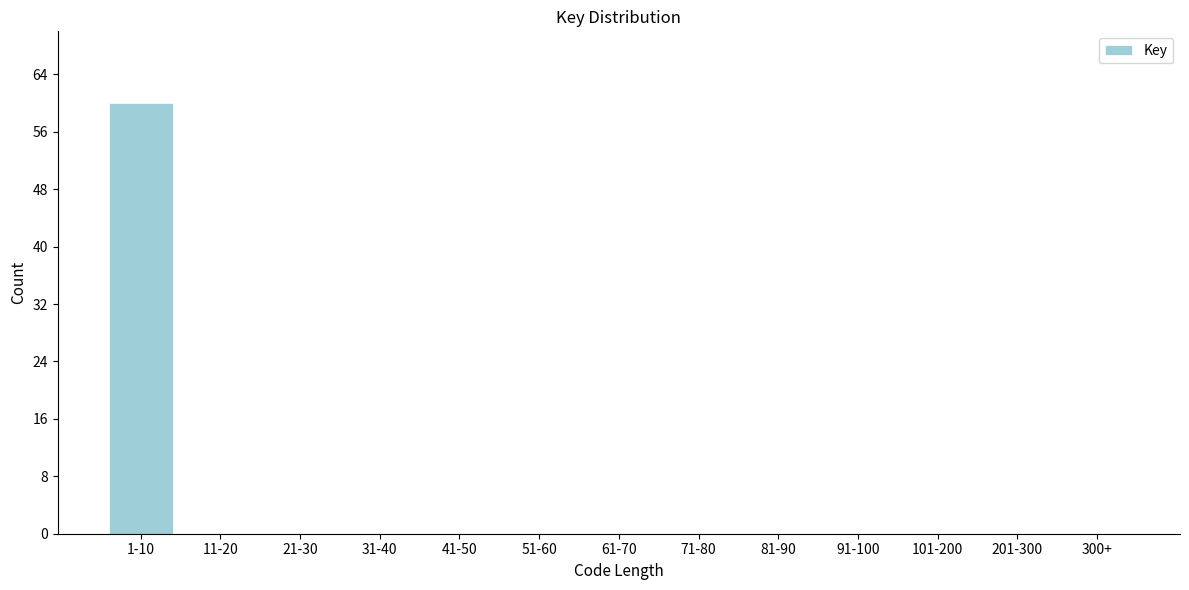

Reading left to right, extract all data points from this chart.

1-10=60	11-20=0	21-30=0	31-40=0	41-50=0	51-60=0	61-70=0	71-80=0	81-90=0	91-100=0	101-200=0	201-300=0	300+=0